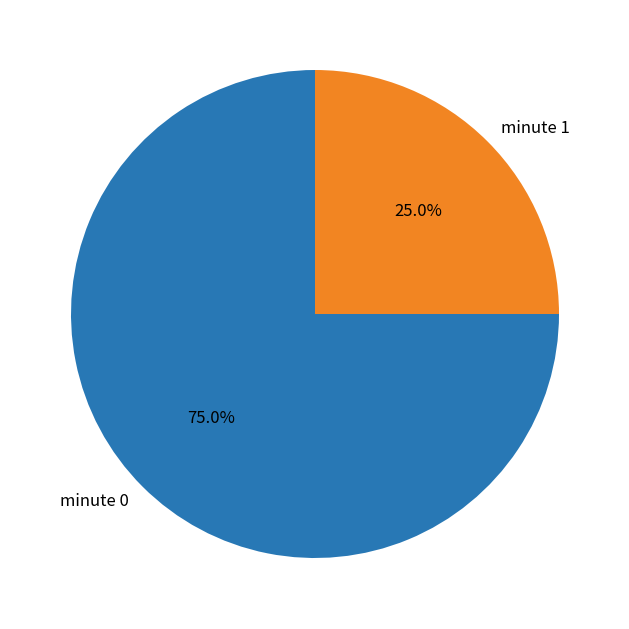

Rank the categories by value from lowest to highest.

minute 1, minute 0